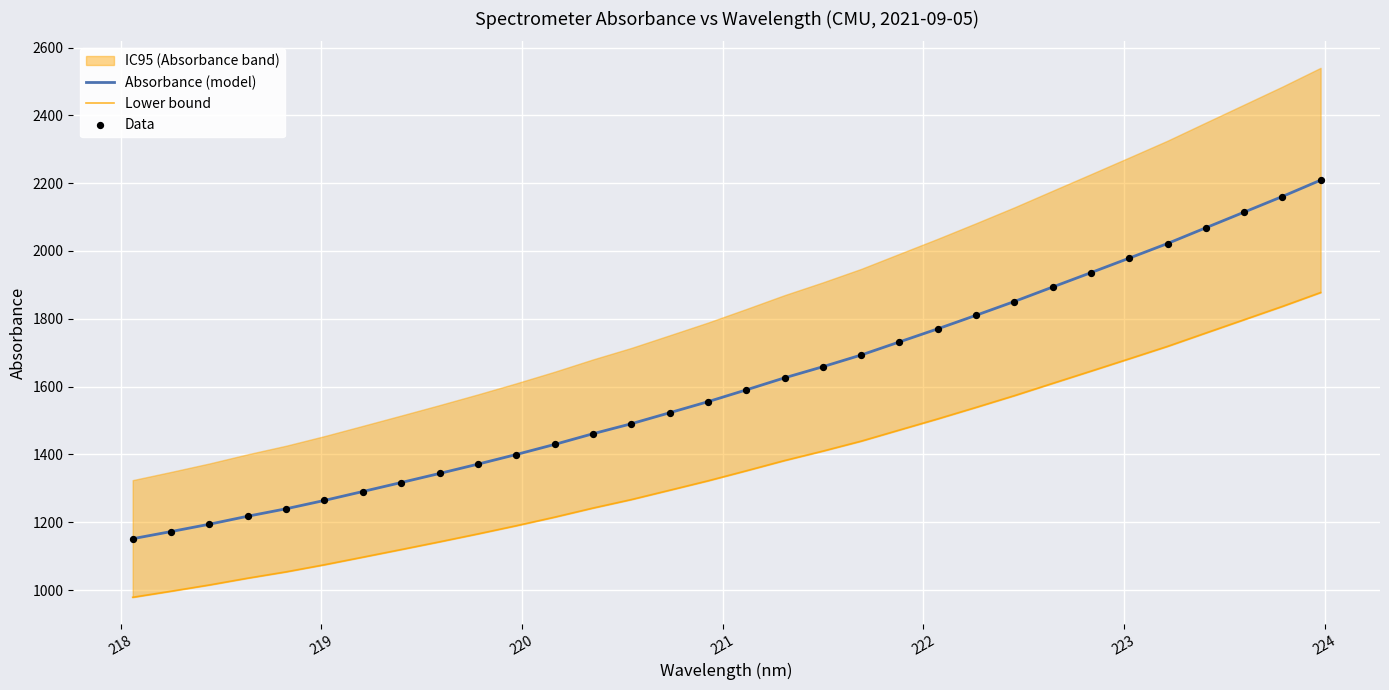

At how many categories does at least one series exceed 1662?

13